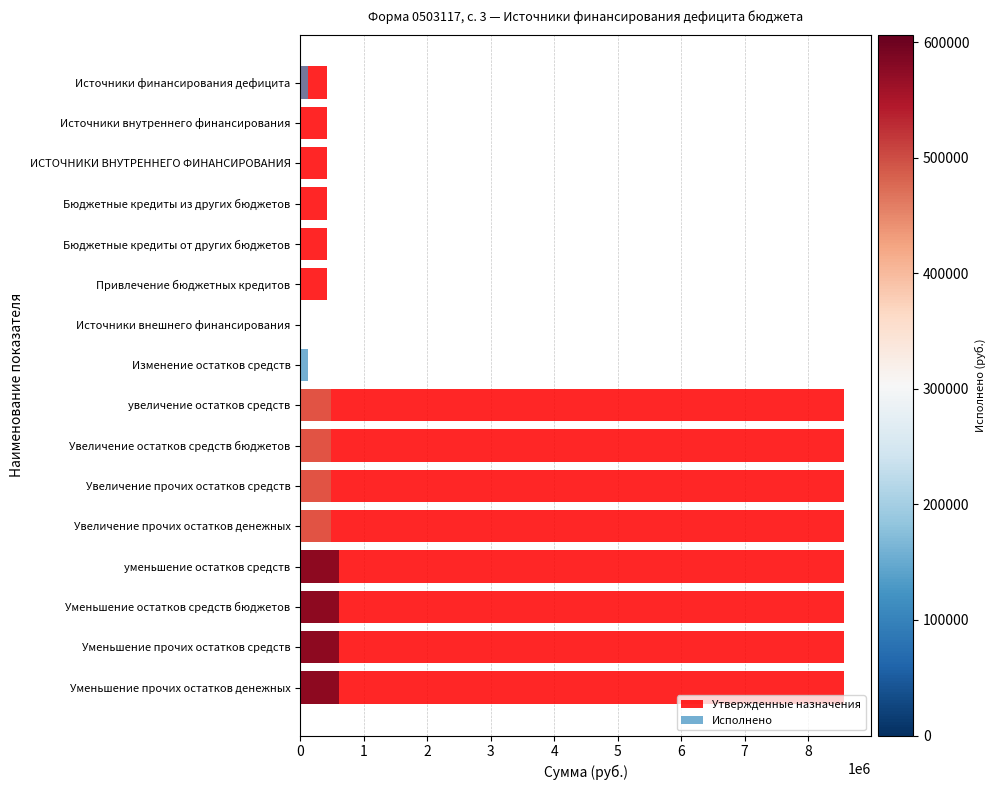

Rank the categories by value from highest to lowest.

увеличение остатков средств, Увеличение остатков средств бюджетов, Увеличение прочих остатков средств, Увеличение прочих остатков денежных, уменьшение остатков средств, Уменьшение остатков средств бюджетов, Уменьшение прочих остатков средств, Уменьшение прочих остатков денежных, Источники финансирования дефицита, Источники внутреннего финансирования, ИСТОЧНИКИ ВНУТРЕННЕГО ФИНАНСИРОВАНИЯ, Бюджетные кредиты из других бюджетов, Бюджетные кредиты от других бюджетов, Привлечение бюджетных кредитов, Источники внешнего финансирования, Изменение остатков средств